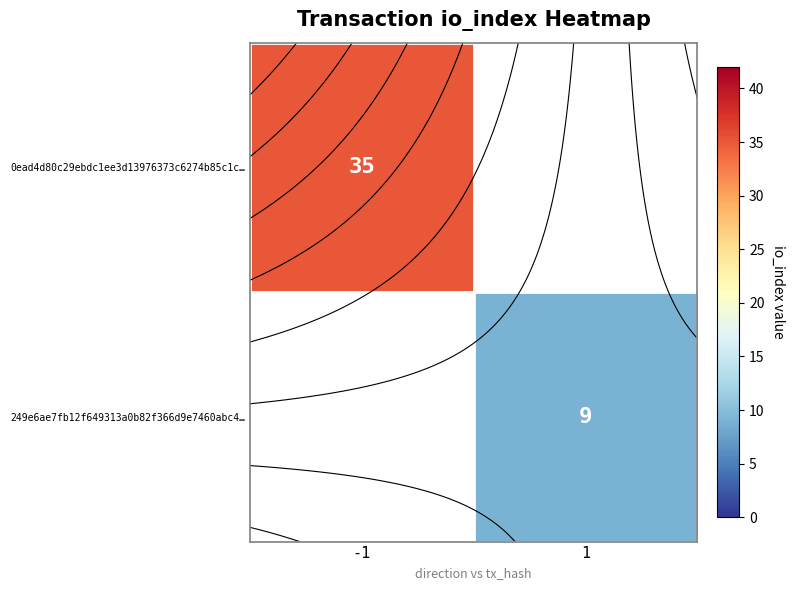

Which series has the widest spread of values?

0ead4d80c29ebdc1ee3d13976373c6274b85c1c…